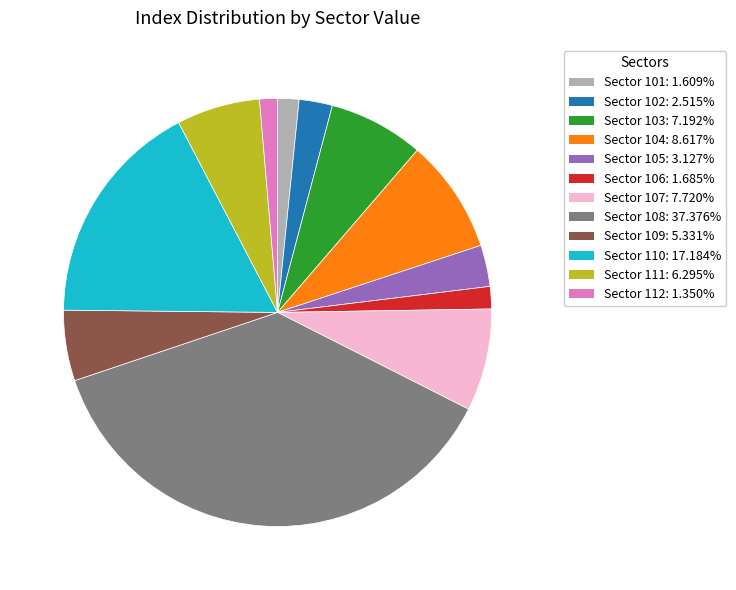

How many slices are in this pie chart?

12